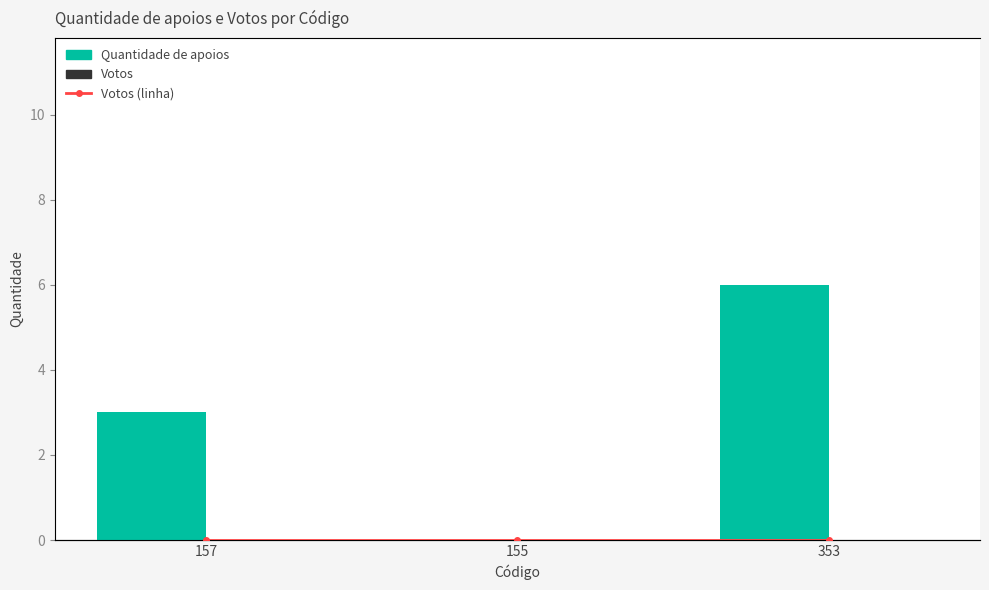

The Votos (linha) series shows 0 at 155. True or false?

True